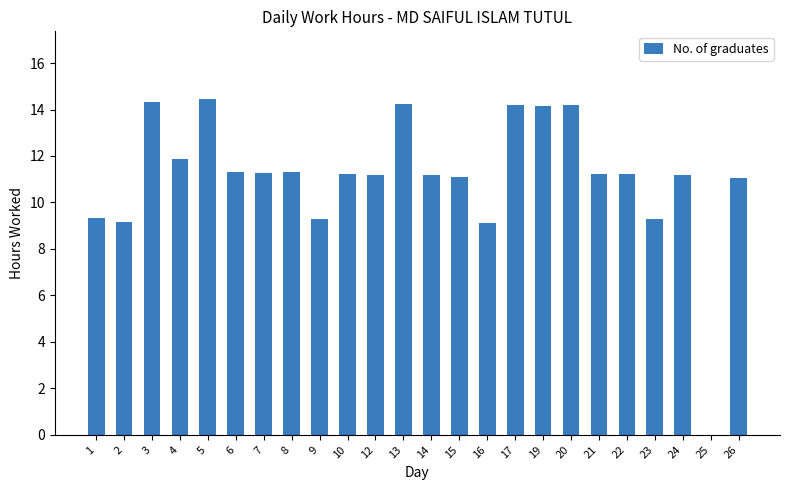

True or false: the data shows 0.0 at 25.

True